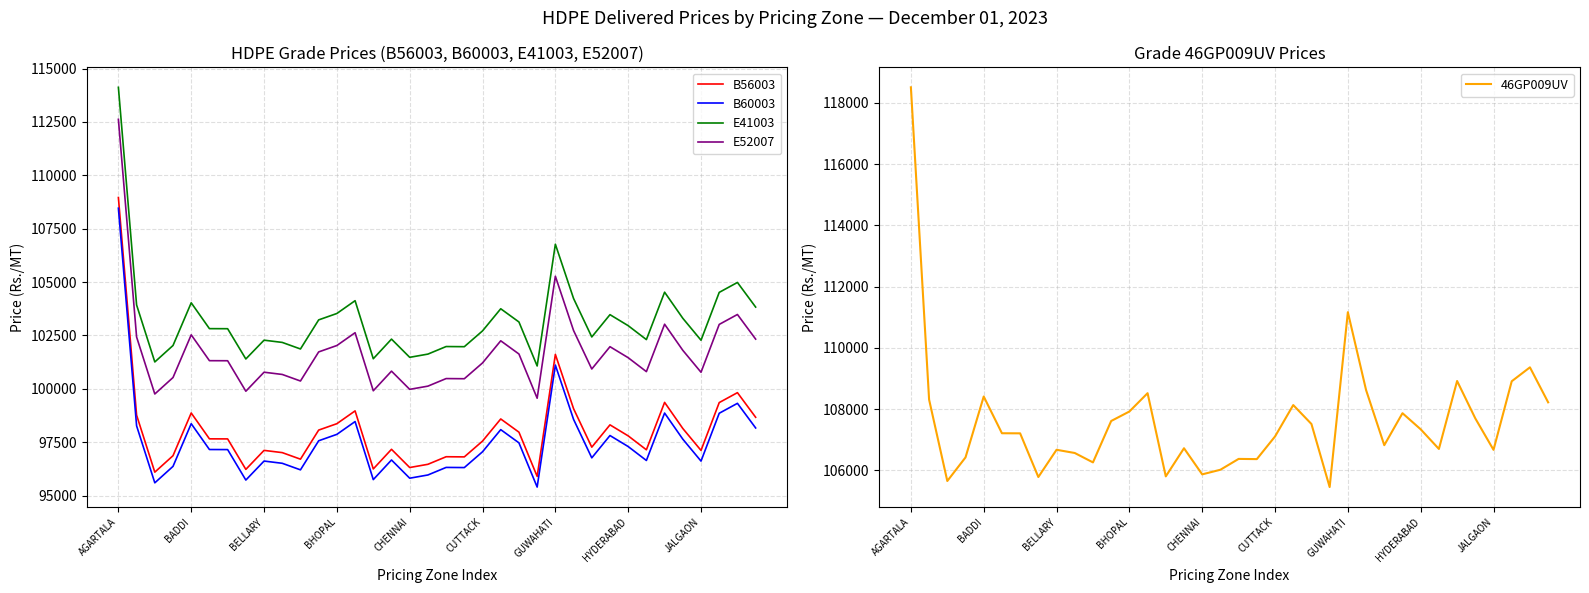

Which series has the widest spread of values?

B56003